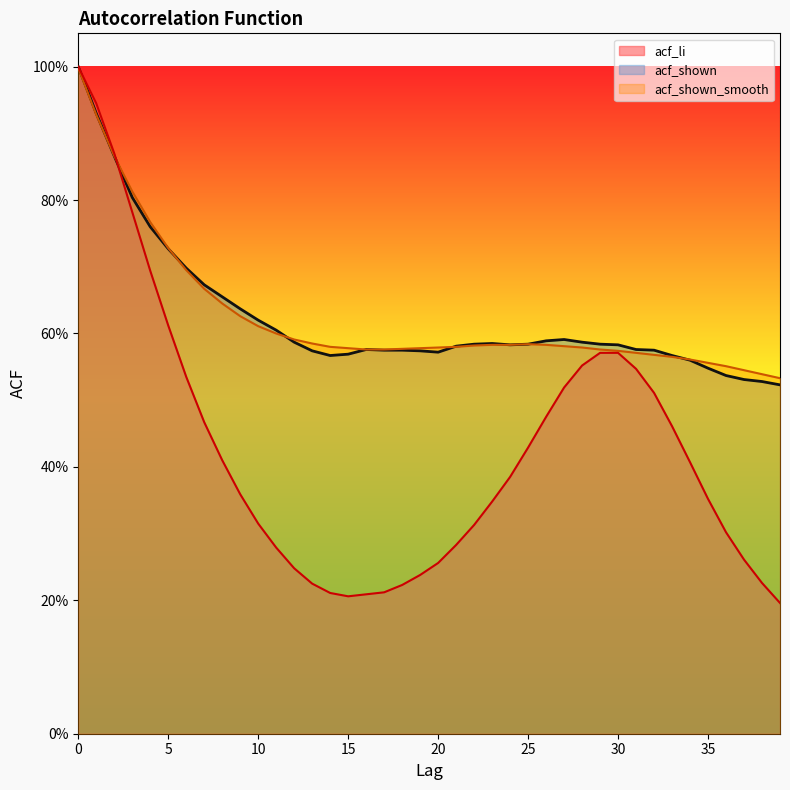

Rank the series by their maximum value, from highest to lowest.

acf_li, acf_shown, acf_shown_smooth